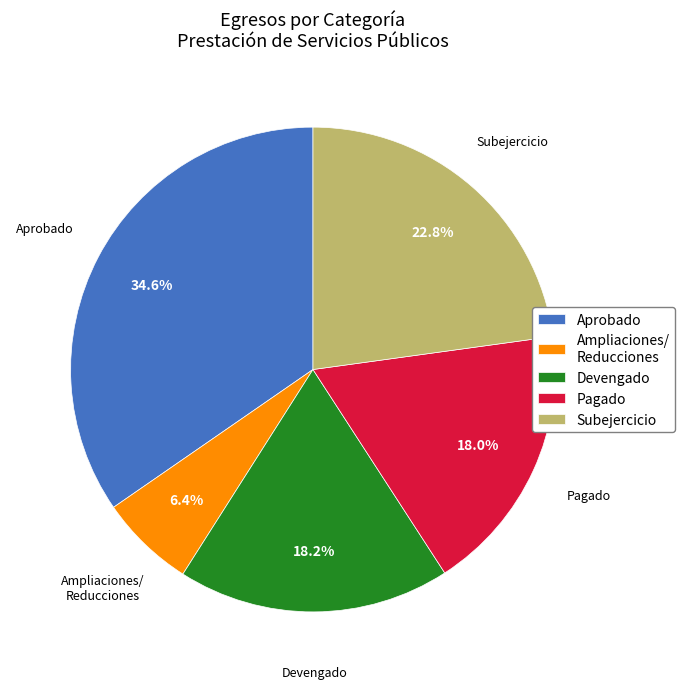

What is the ratio of the value at Subejercicio to the value at Pagado?

1.3